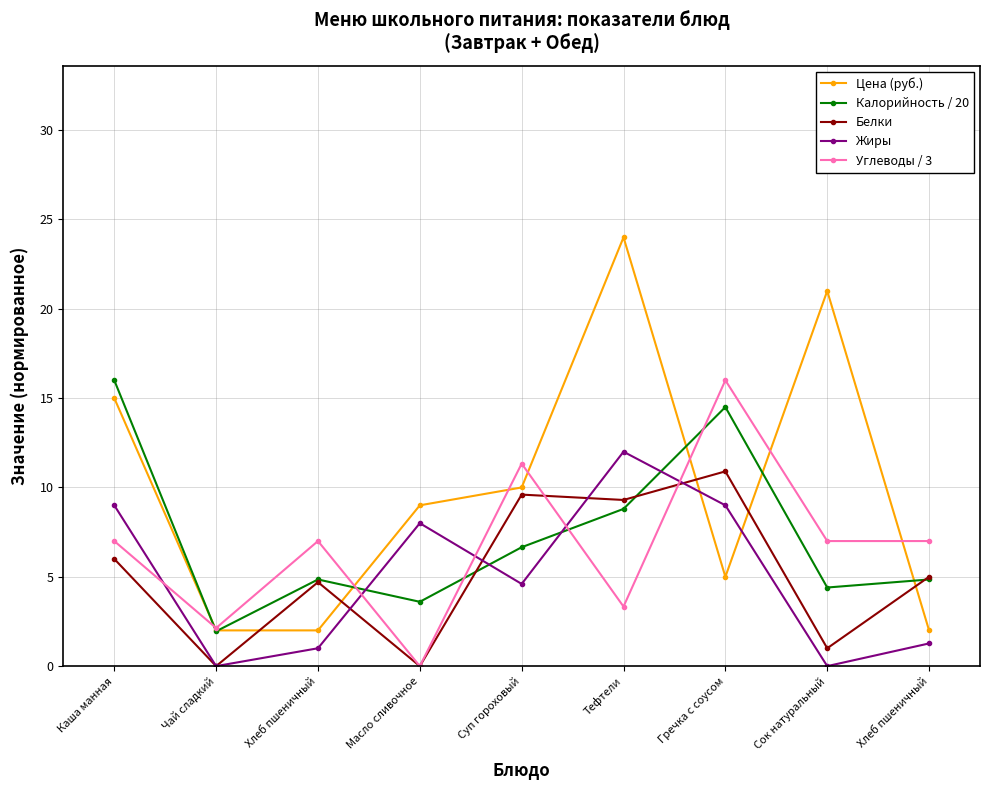

Is this an area chart (filled region under the line)?

No